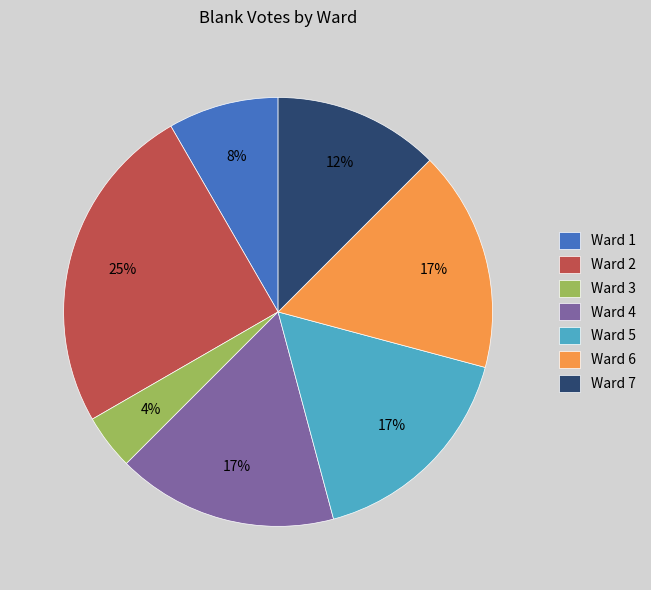

To the nearest percent, what is the average slice percentage?

14%